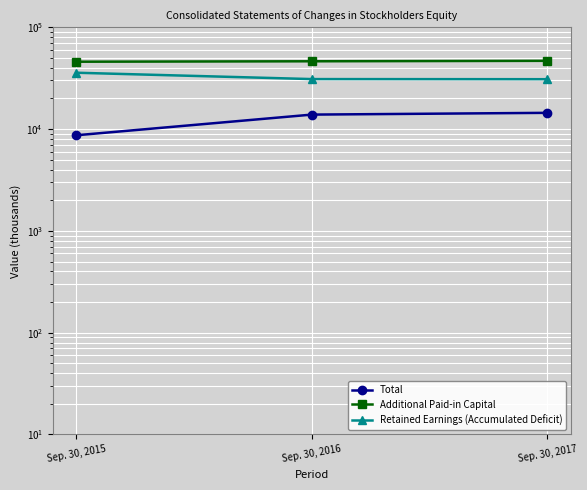

How many distinct data groups are displayed?

3